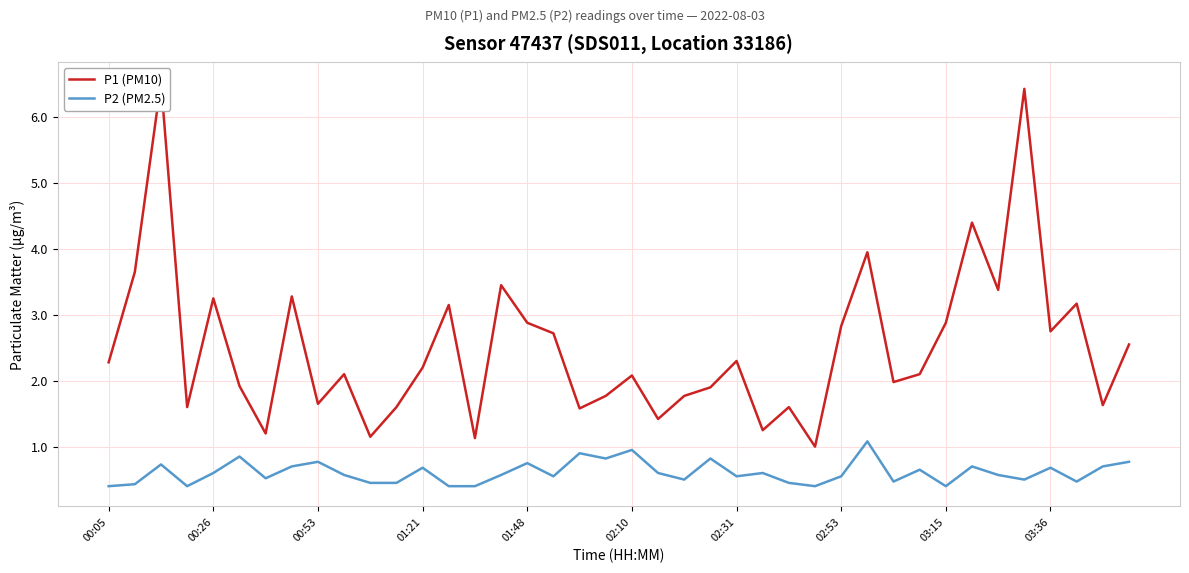

What is the difference between the maximum and second lowest values in the P2 (PM2.5) series?

0.7